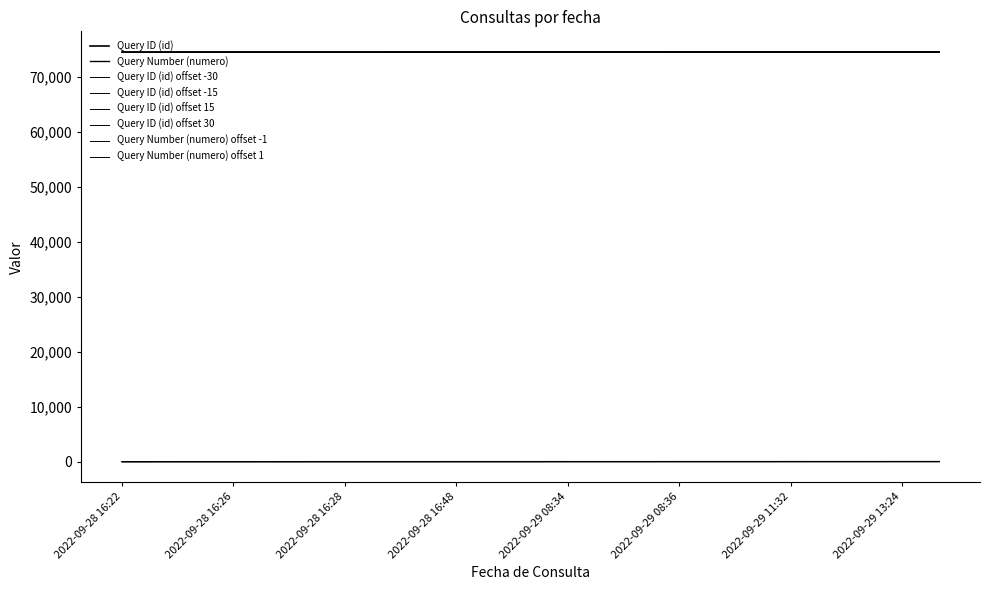

Which series has the largest range (max minus min)?

Query ID (id)